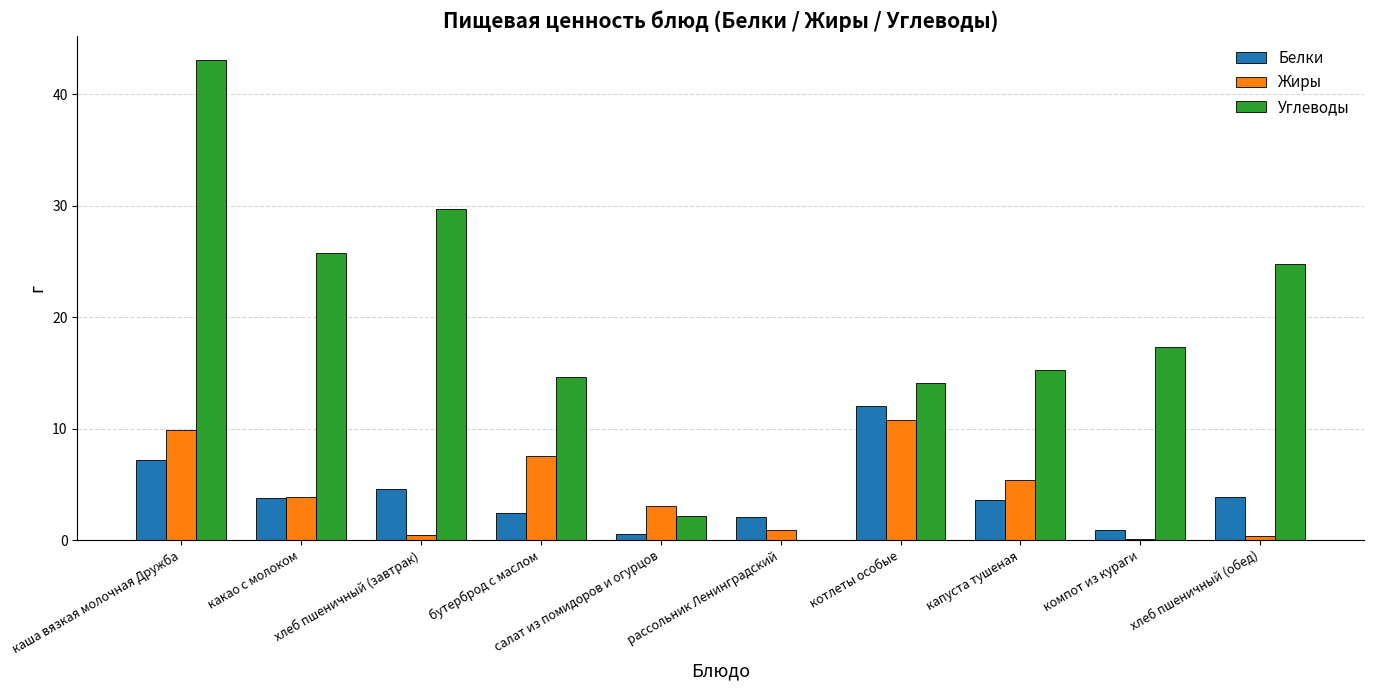

Are the bars horizontal?

No